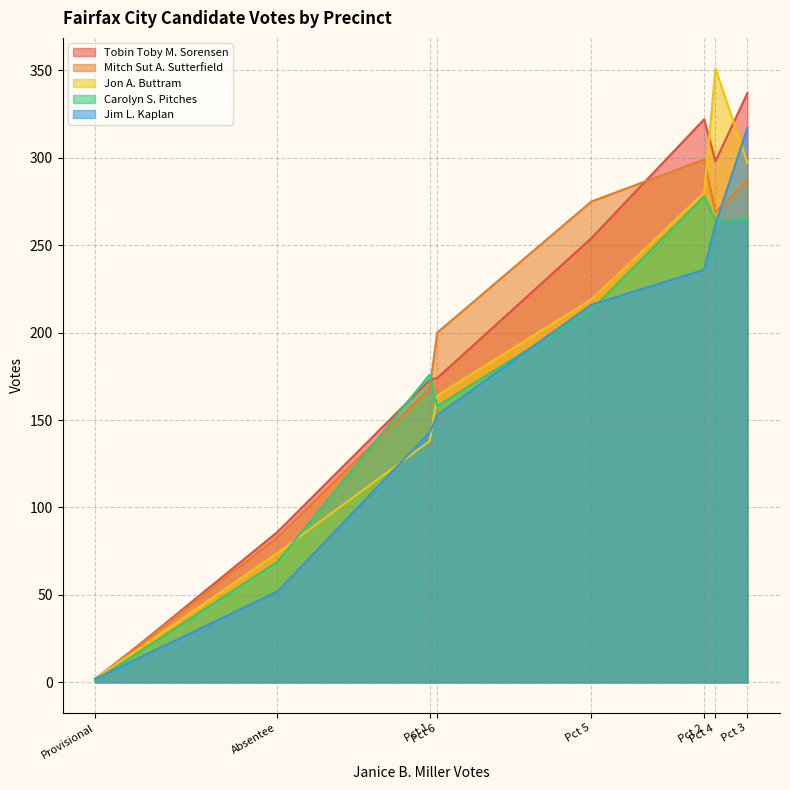

What is the smallest value displayed?

1